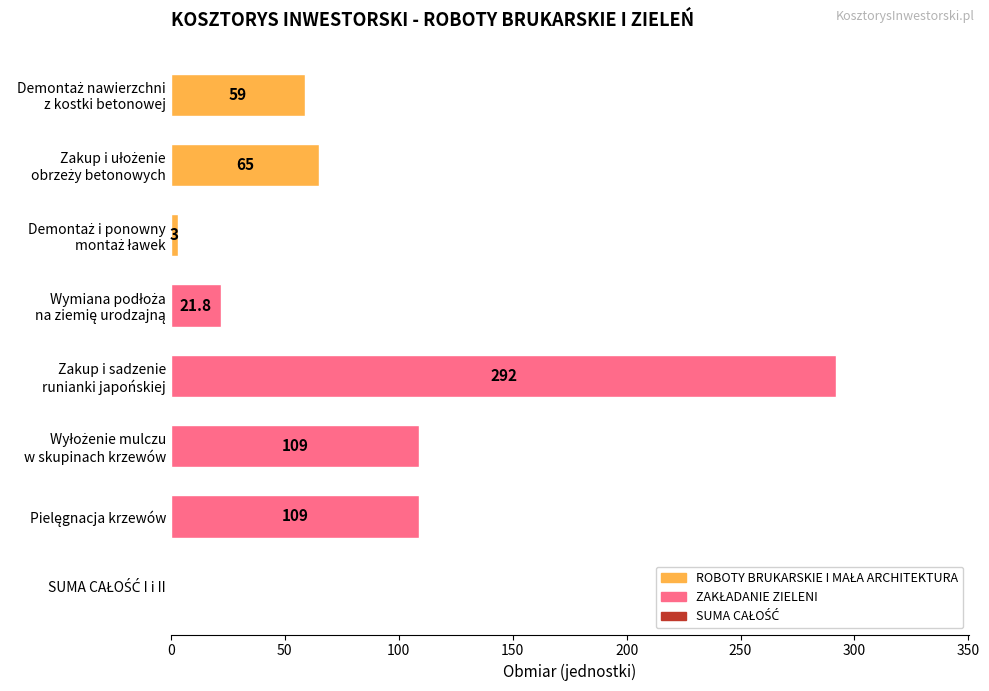

What is the maximum value shown in the chart?

292.0